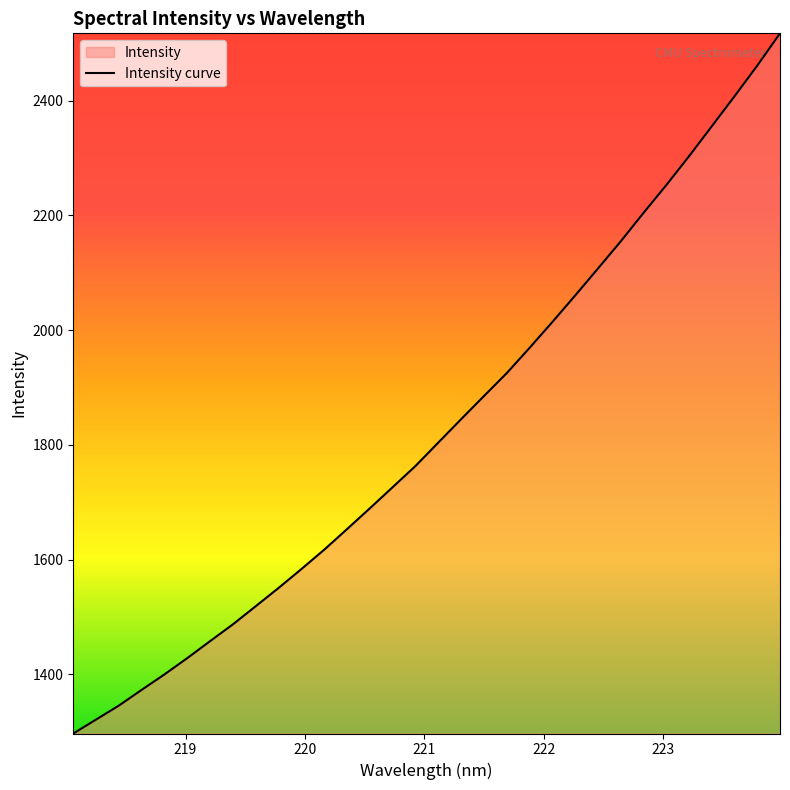

How many lines are shown in the chart?

1